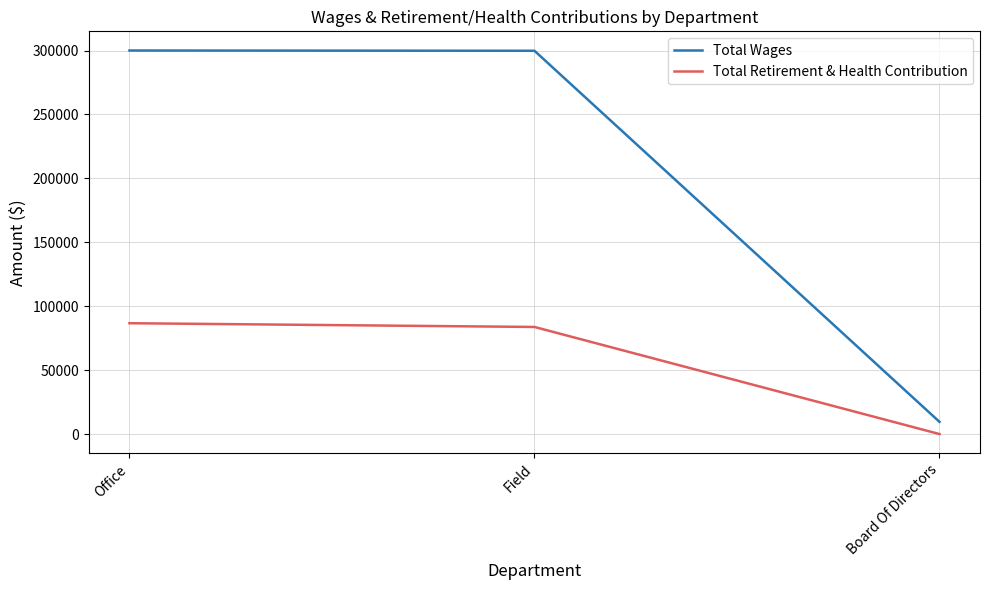

What is the spread (max minus min) of values at Office?

213325